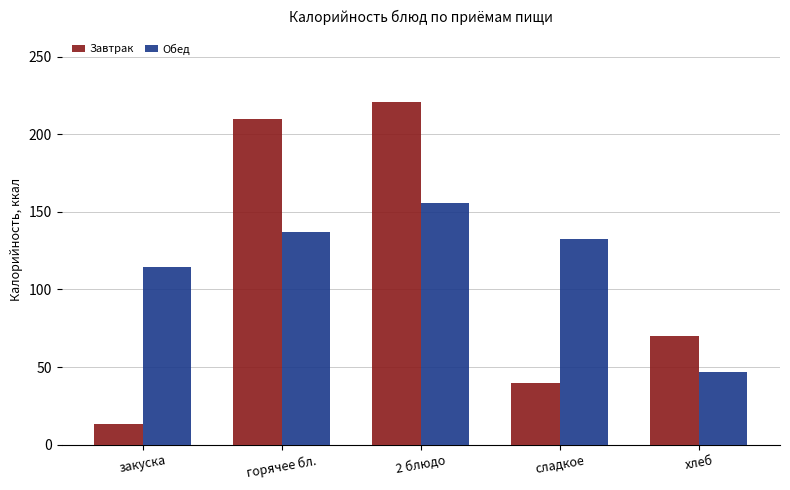

What is the value of the Обед bar at the 3rd from the left?

155.9